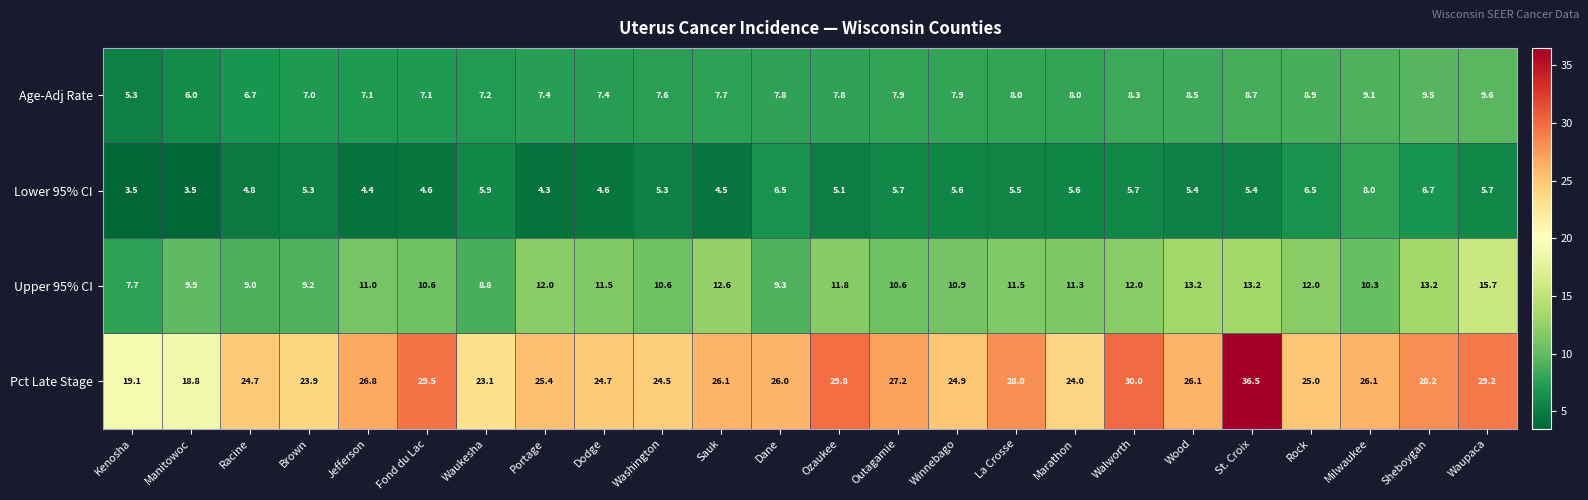

List the series in order of their peak value, highest first.

Pct Late Stage, Upper 95% CI, Age-Adj Rate, Lower 95% CI